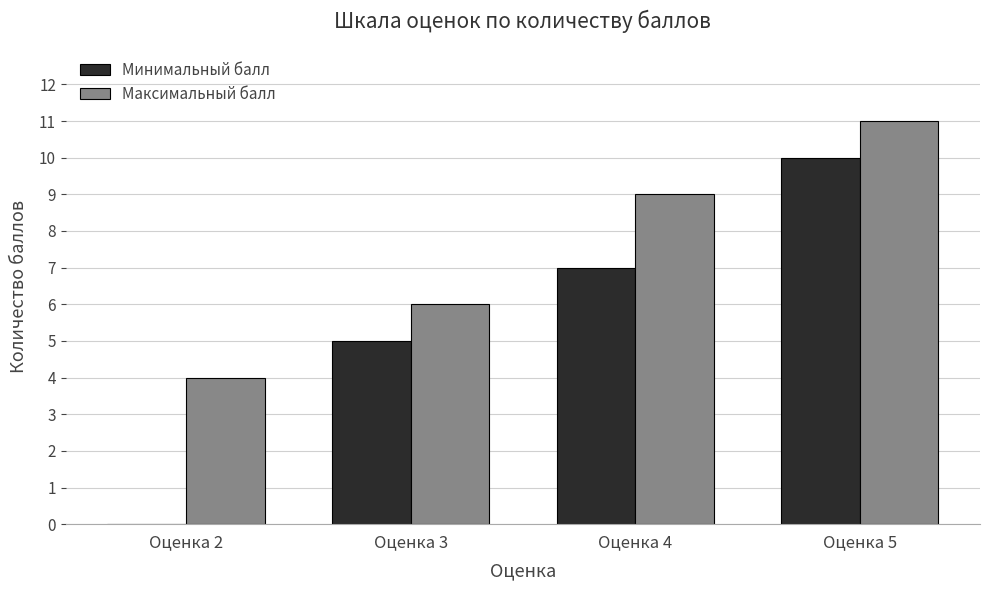

What is the difference between the Максимальный балл values at Оценка 2 and Оценка 4?

5